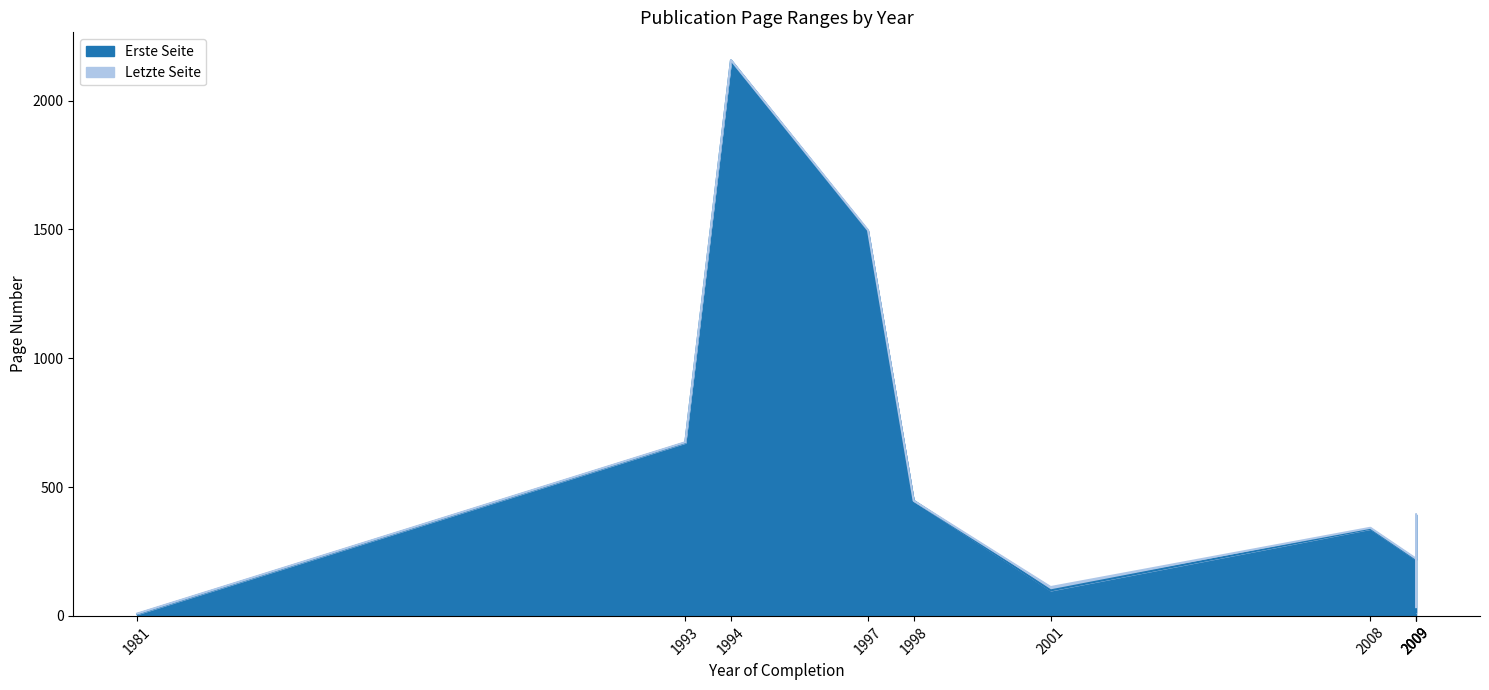

True or false: Letzte Seite has more than 2 points higher than both neighbors.

True